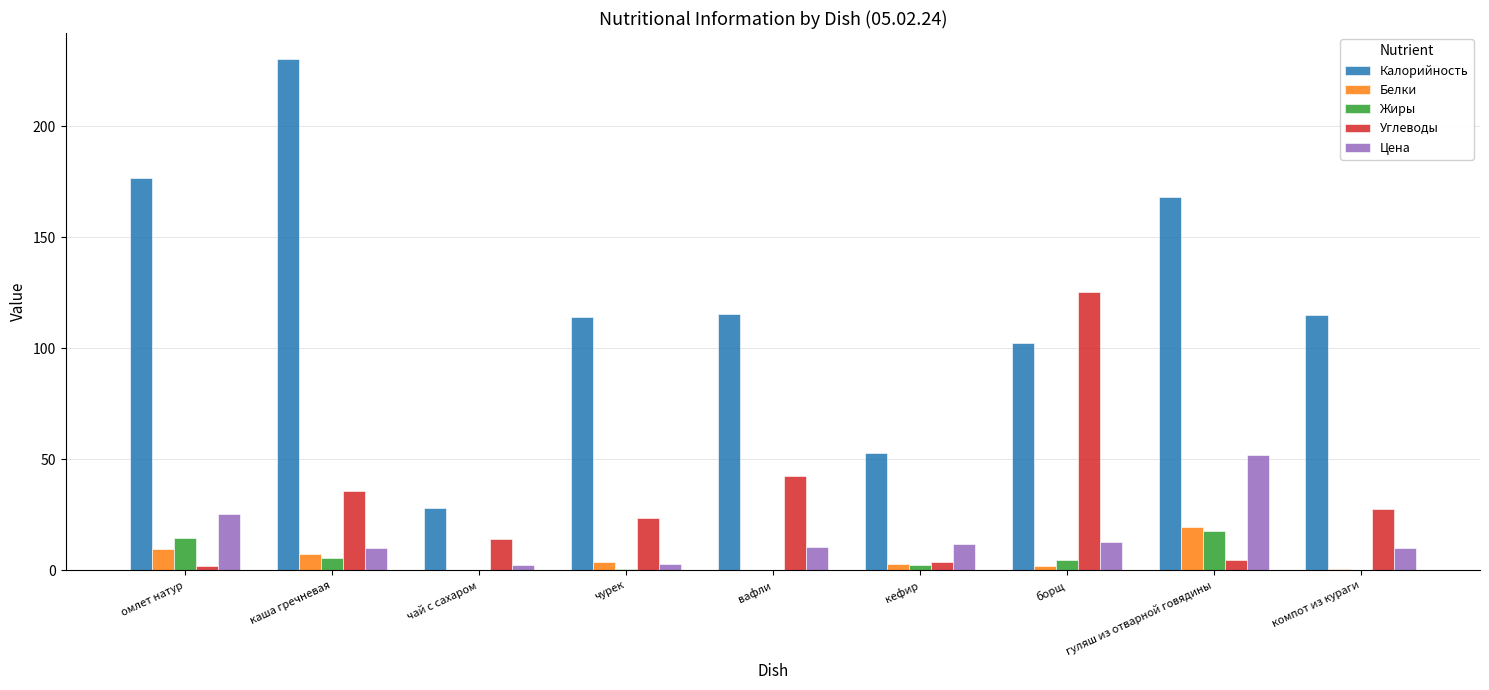

What is the average value of the Цена series?

15.3